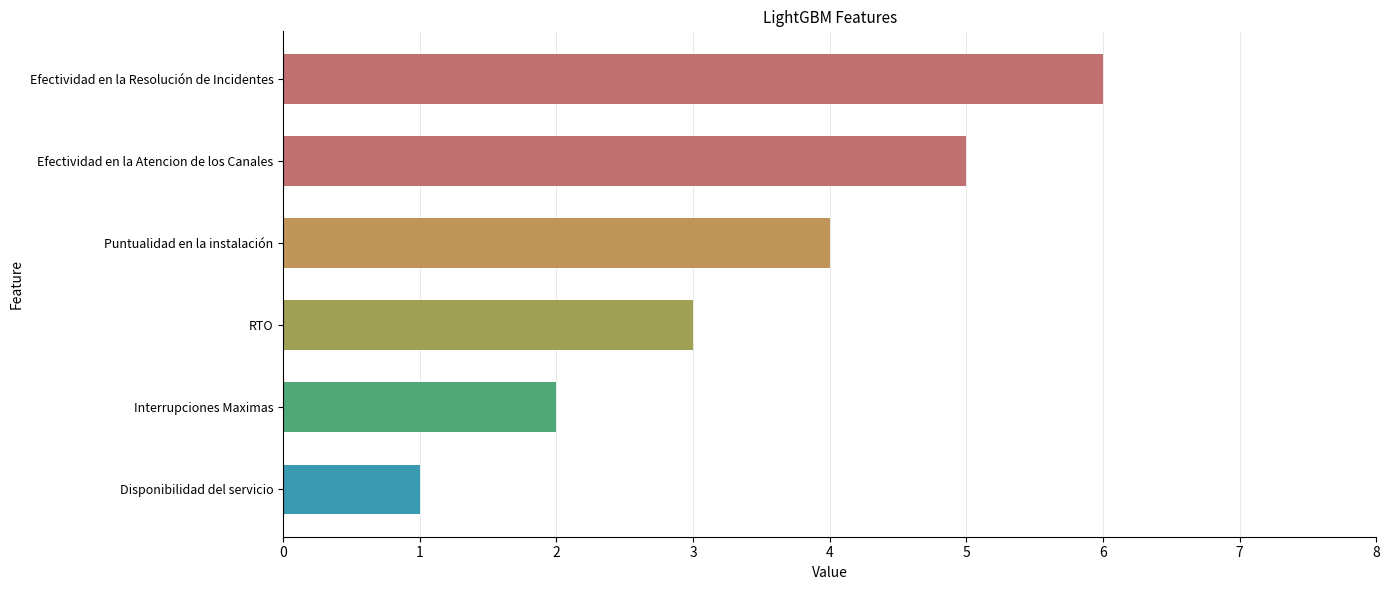

Reading bottom to top, extract all data points from this chart.

1	2	3	4	5	6